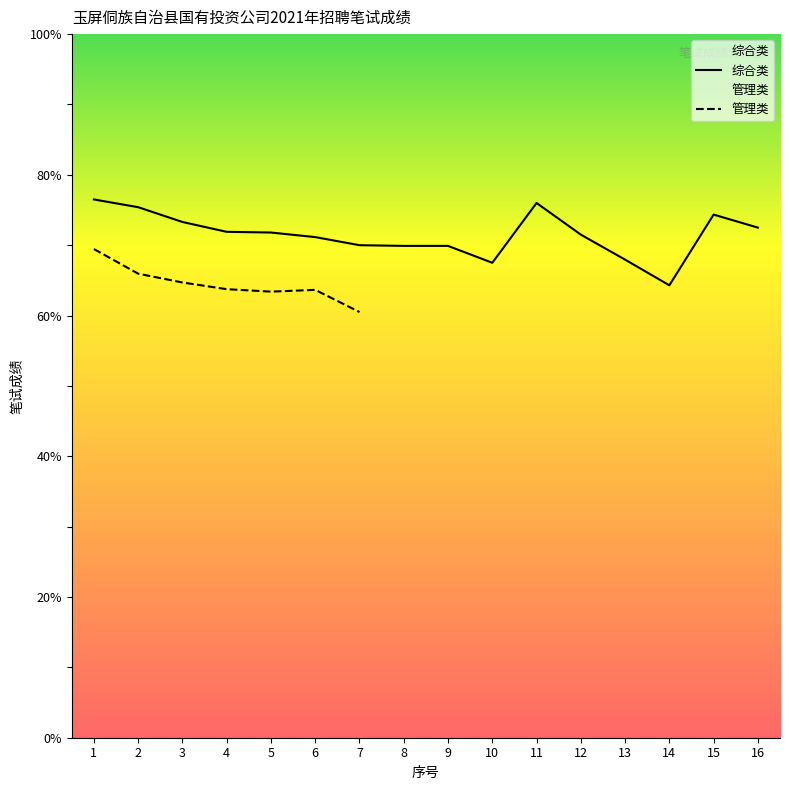

List the labels in order of value, largest first.

1, 11, 2, 15, 3, 16, 4, 5, 12, 6, 7, 8, 9, 13, 10, 14